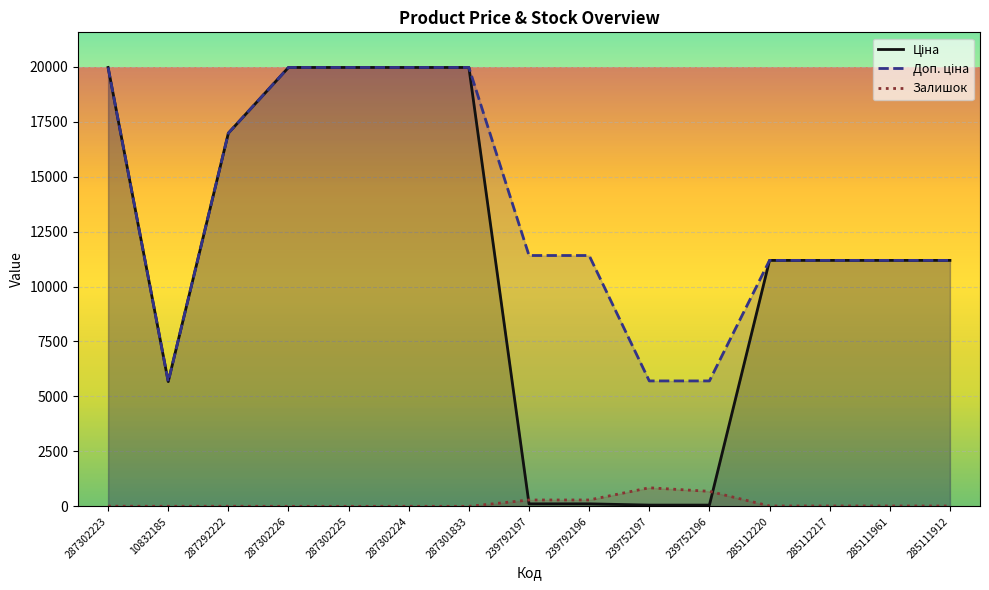

The Залишок series shows 157.9 at 239752196. True or false?

False